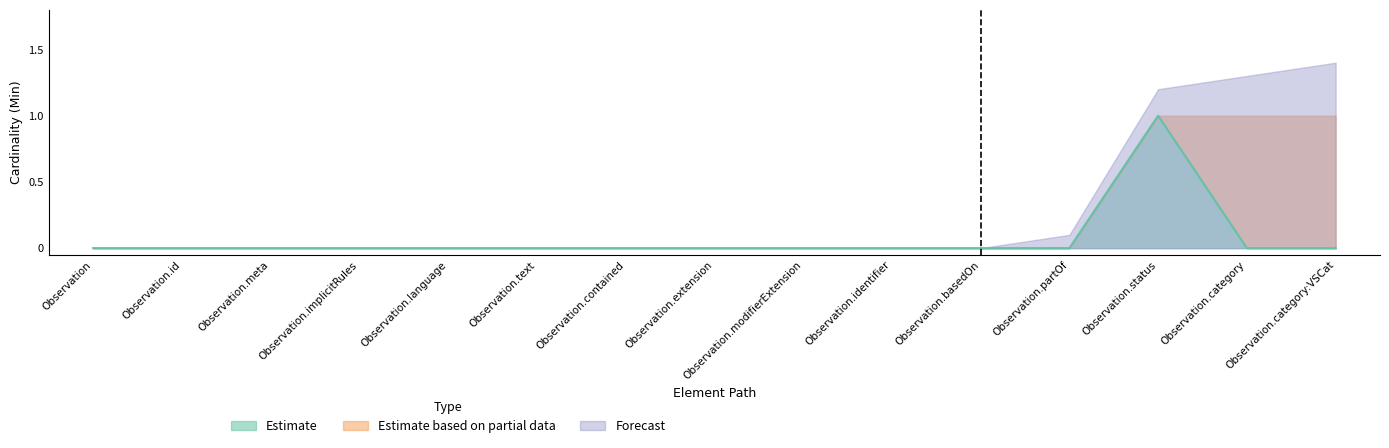

List the labels in order of value, smallest first.

Observation, Observation.id, Observation.meta, Observation.implicitRules, Observation.language, Observation.text, Observation.contained, Observation.extension, Observation.modifierExtension, Observation.identifier, Observation.basedOn, Observation.partOf, Observation.category, Observation.category:VSCat, Observation.status